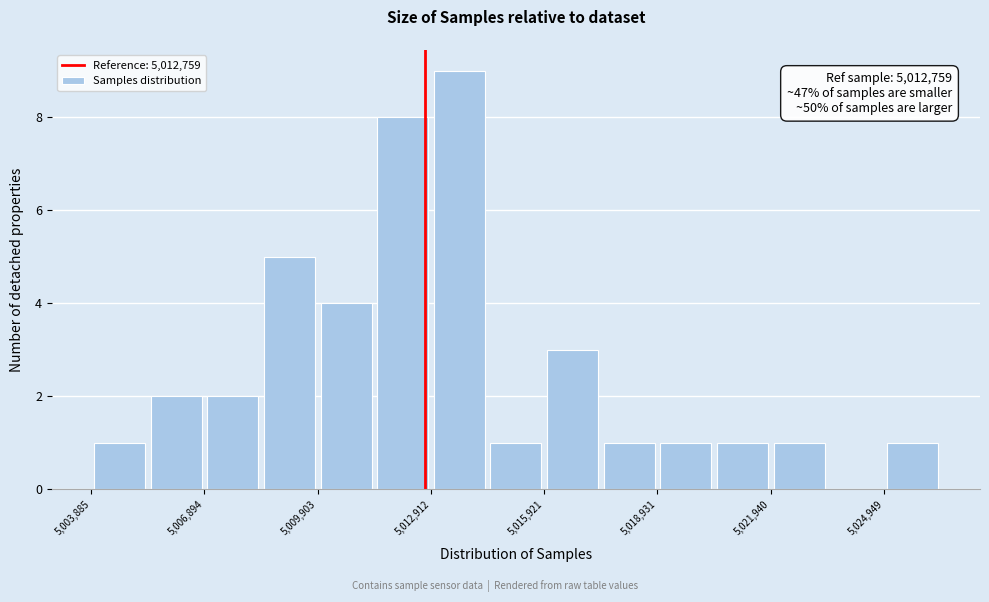

Around what value on the x-axis is the tallest bar? Give the approximate position of its centre, as read against the axis.

5013500